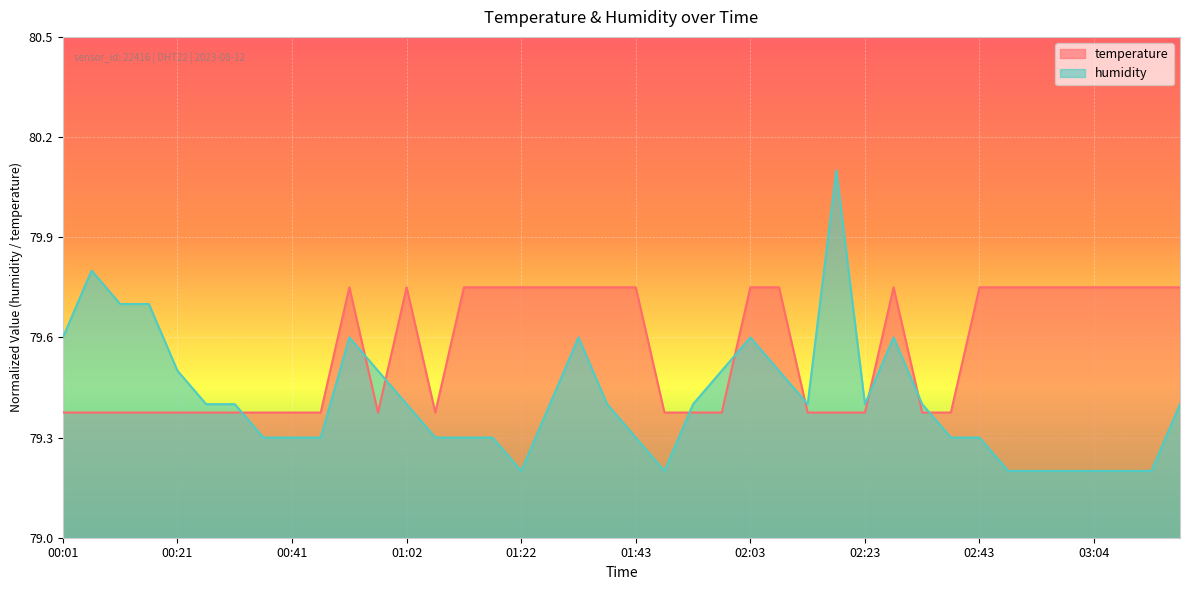

What are all the series names shown in the legend?

temperature, humidity